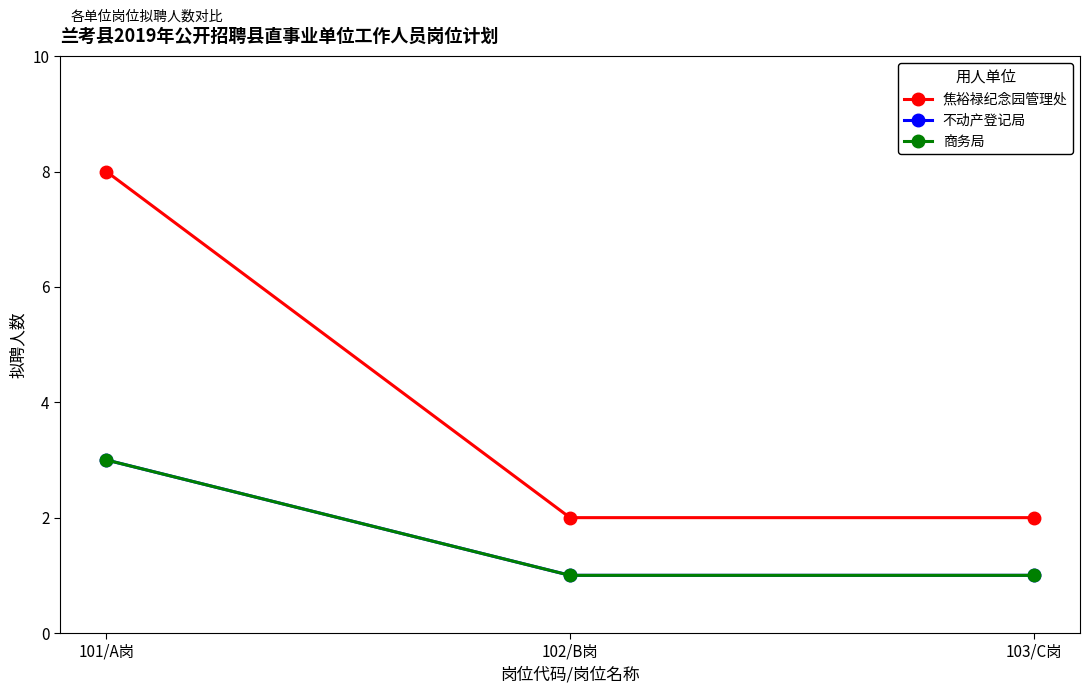

Does the chart have visible grid lines?

No